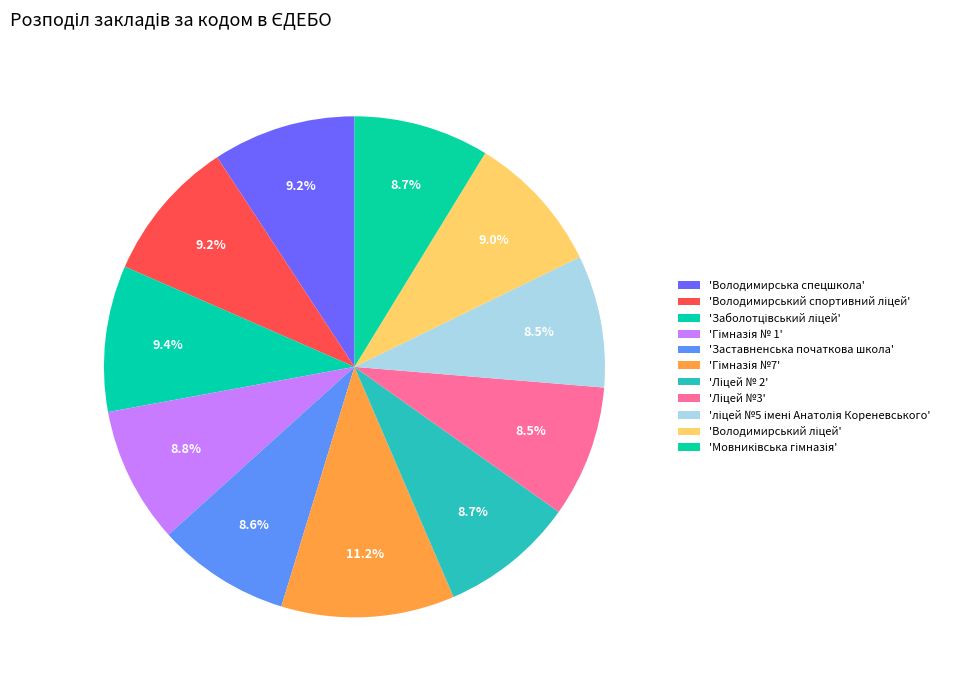

How many segments does this pie chart have?

11